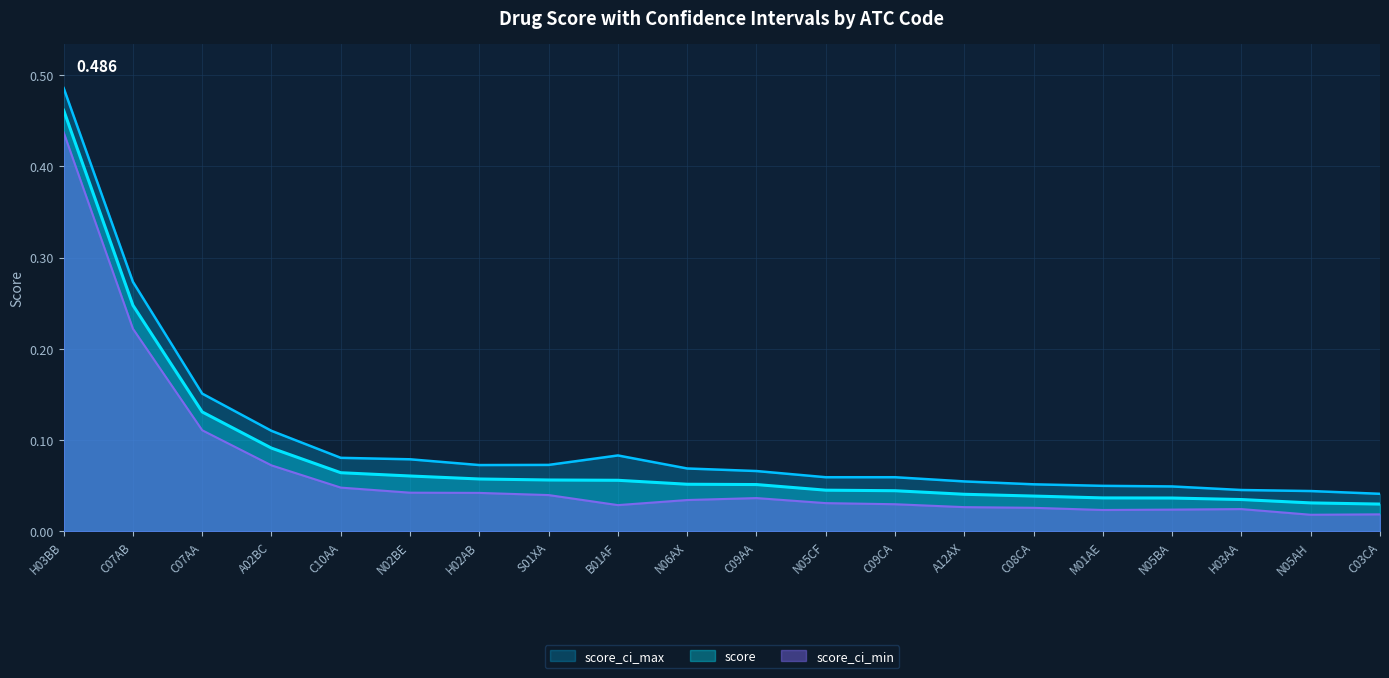

Which category has the lowest value across all series?

N05AH